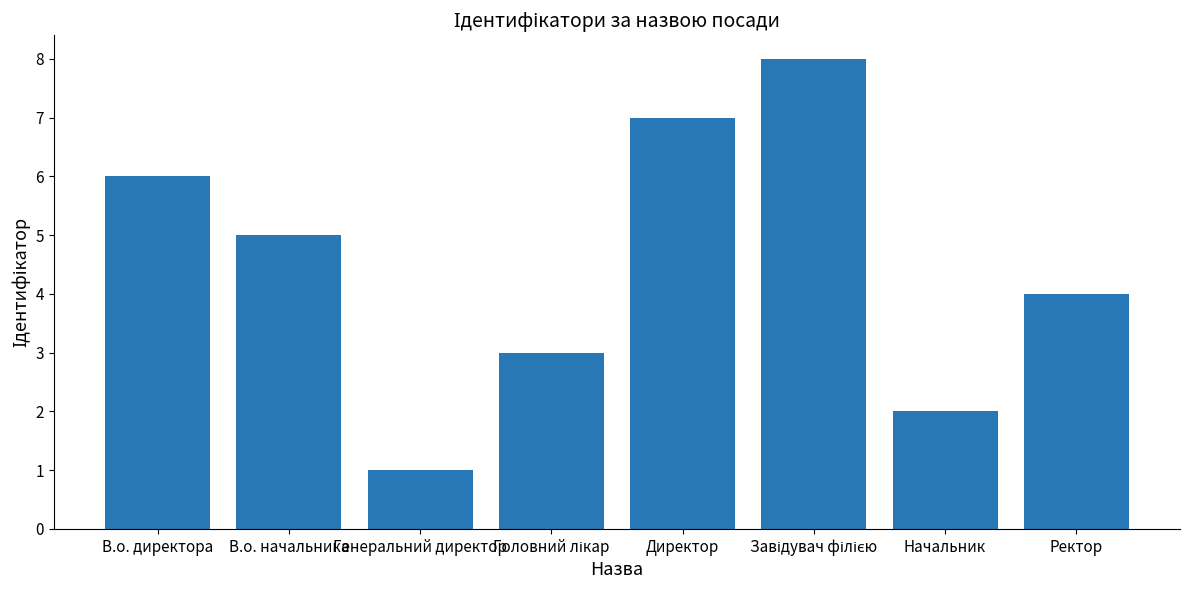

How many values are below 5?

4